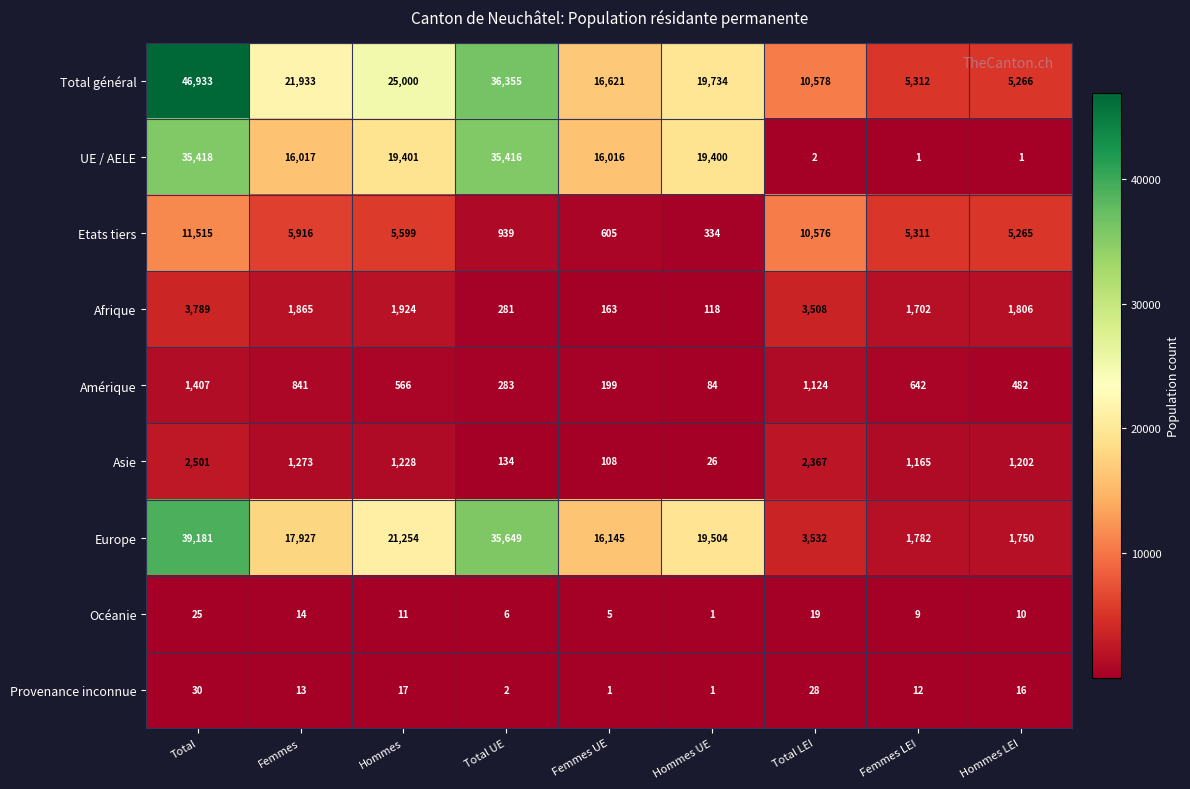

The value of Amérique at Total UE is 283. True or false?

True